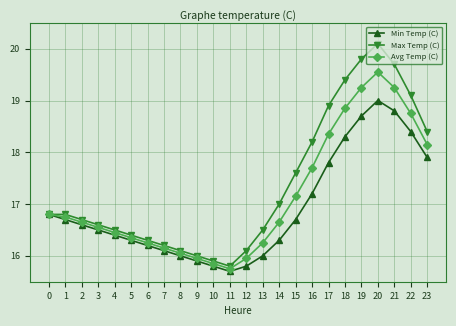

Is this an area chart (filled region under the line)?

No